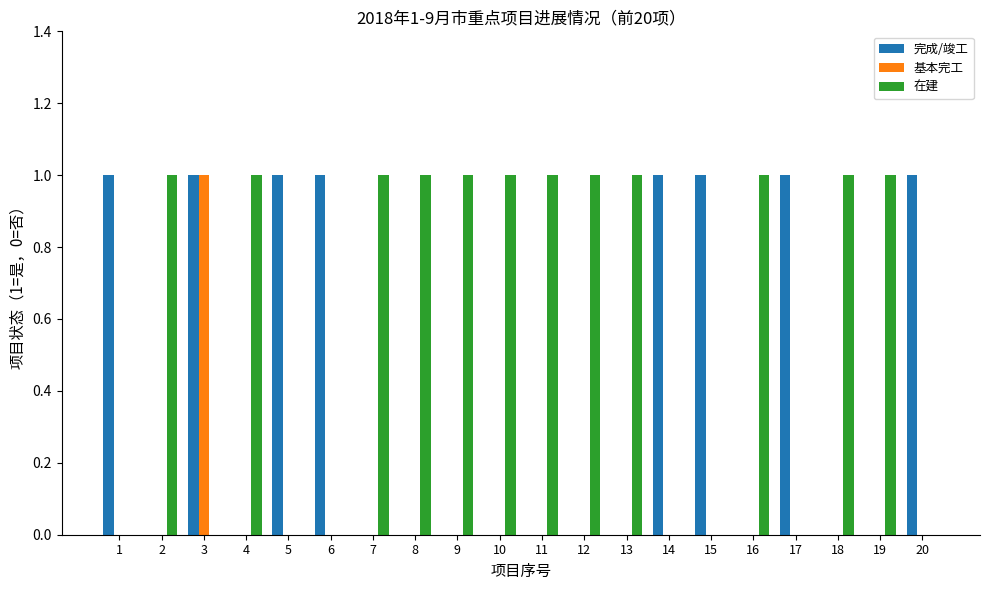

How many 在建 values are between 0 and 1?

20